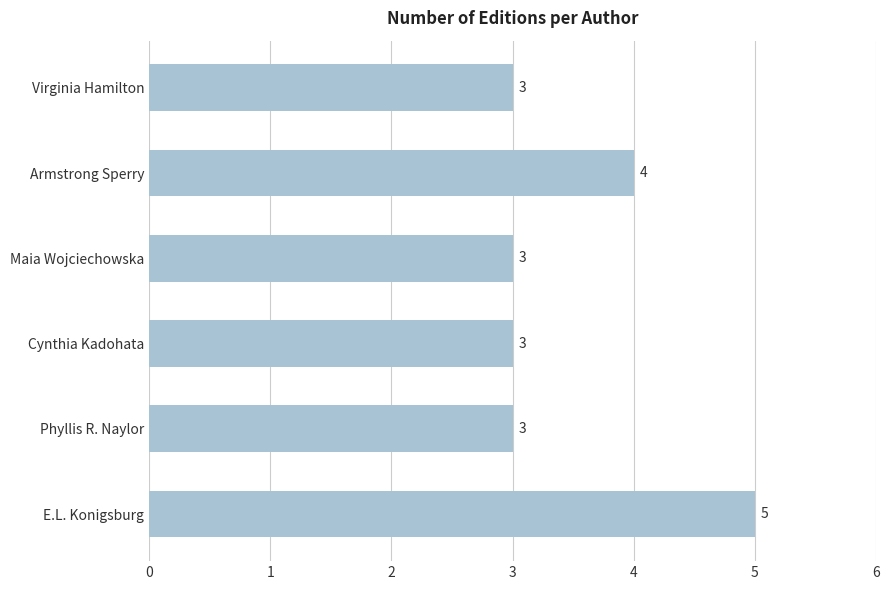

What is the average value?

4